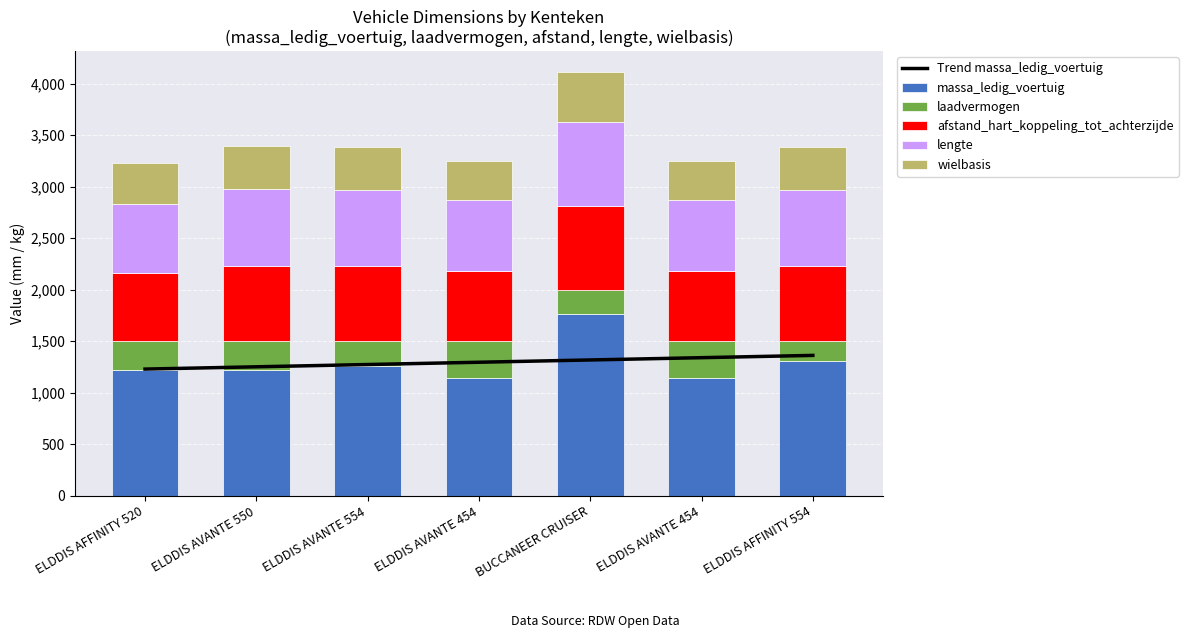

Count the number of categories in the chart.

7